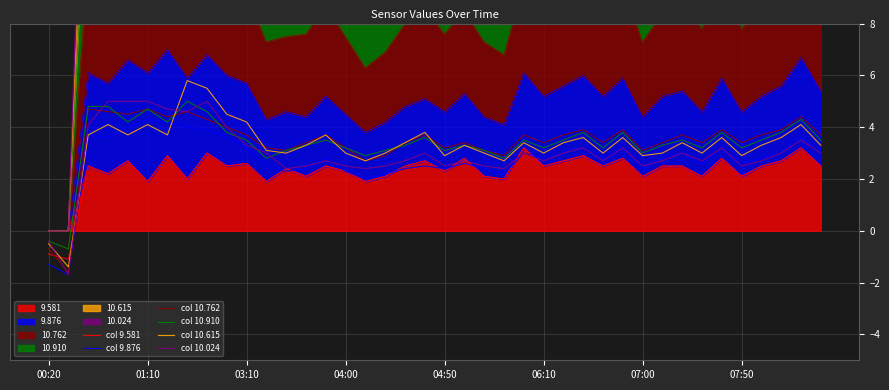

True or false: col 10.615 has more than 1 points higher than both neighbors.

True